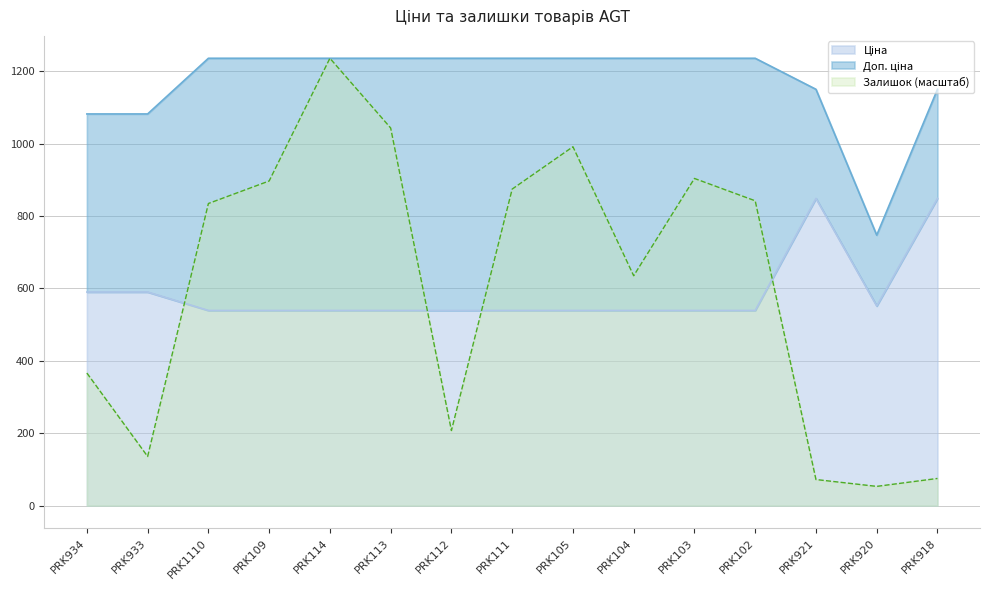

At which label is Доп. ціна closest to 991?

PRK934